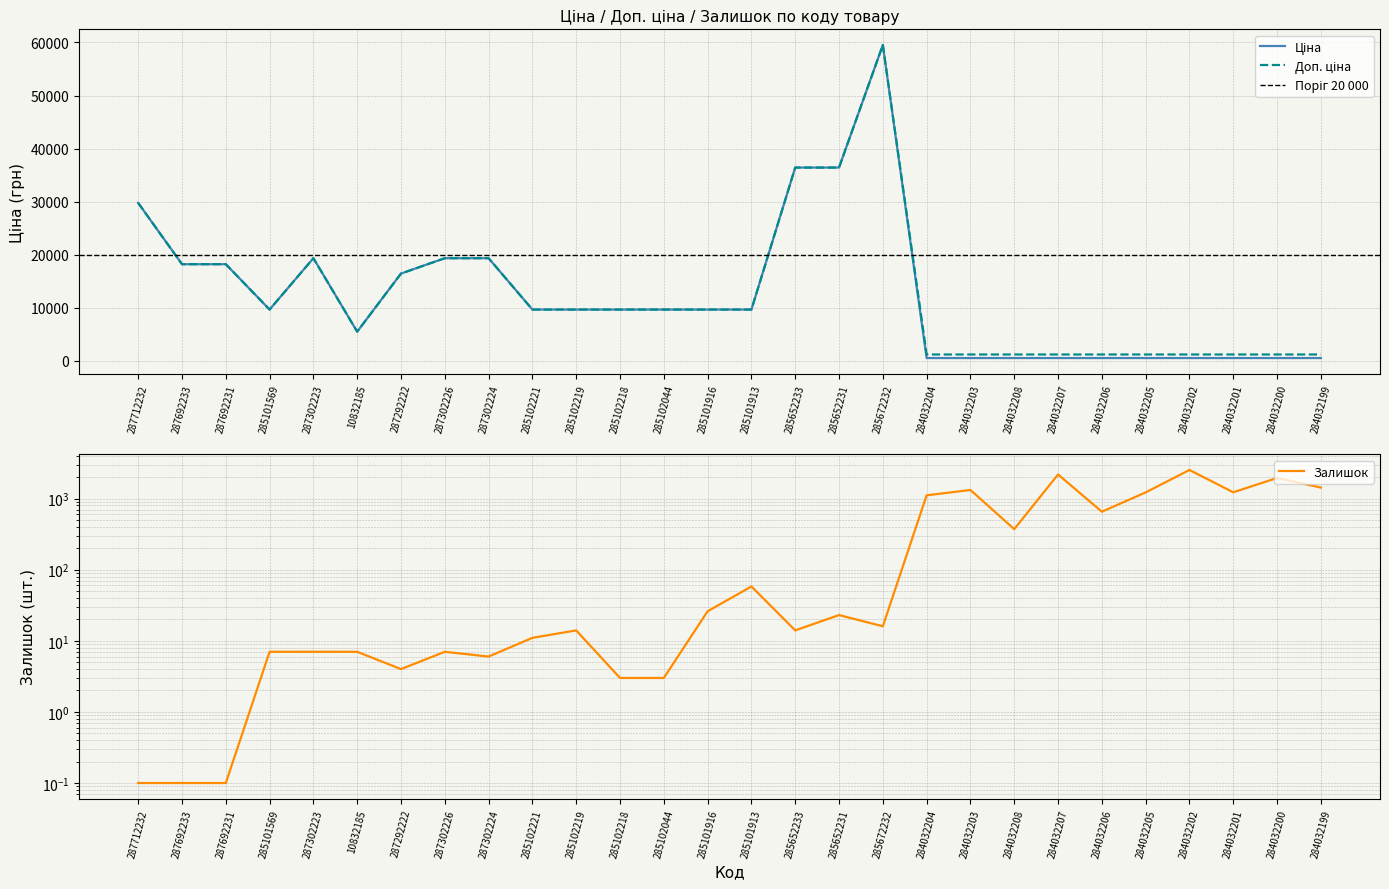

What is the label of the 17th point from the right?

285102218